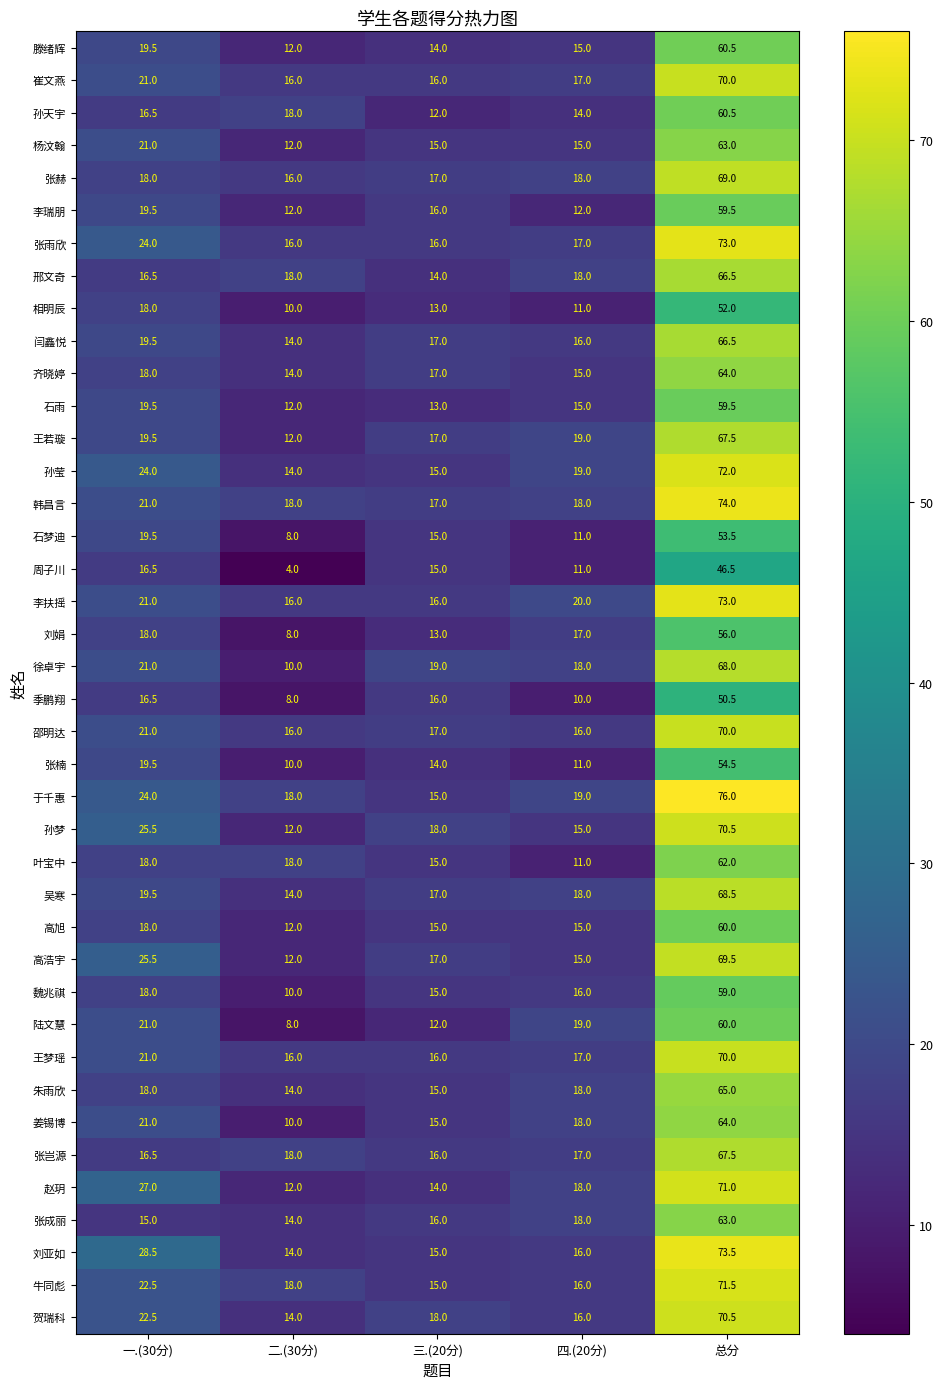

At which label does 李扶摇 first exceed 20?

一.(30分)